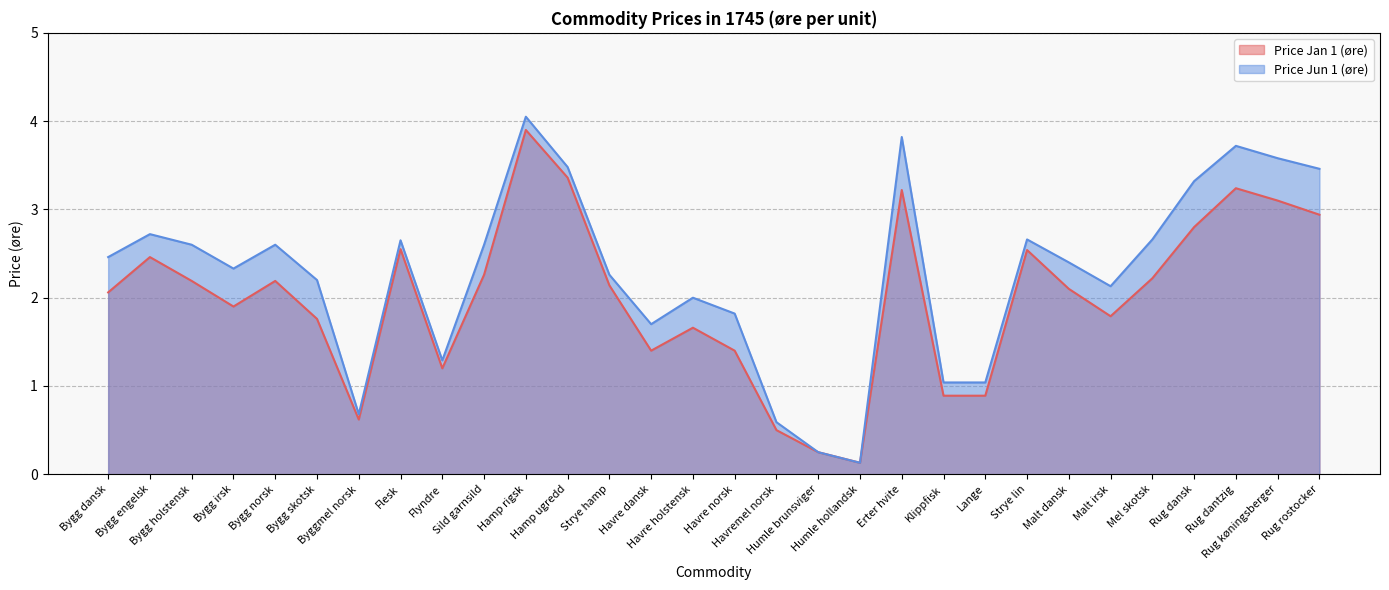

Where is the first local minimum for Price Jan 1 (øre)?

Bygg irsk